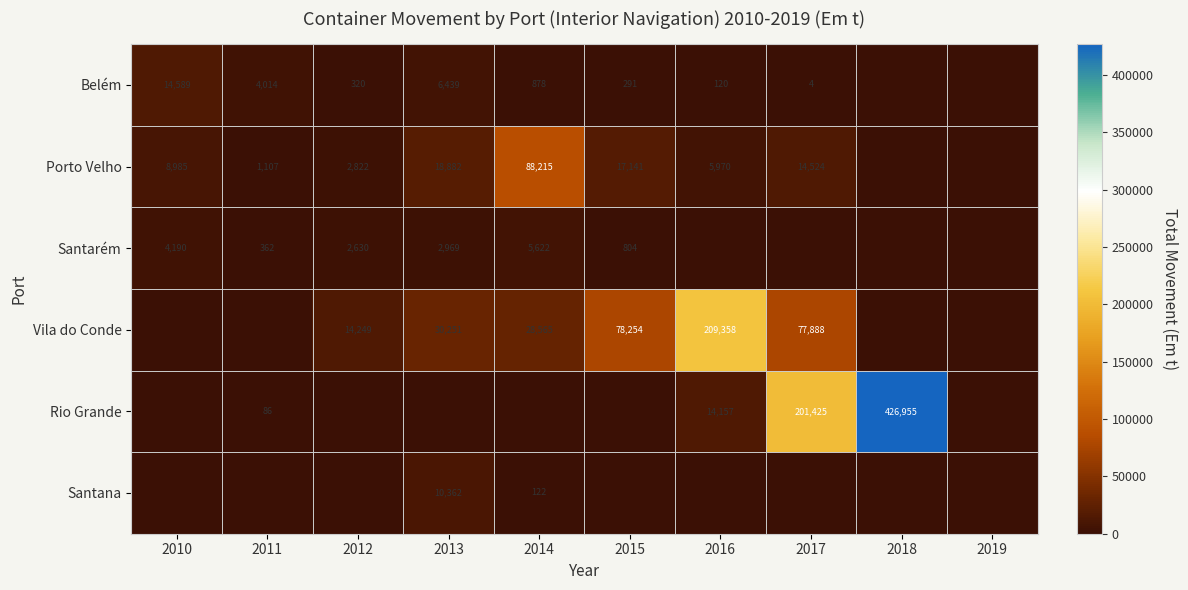

What is the difference between the Porto Velho values at 2015 and 2014?

71074